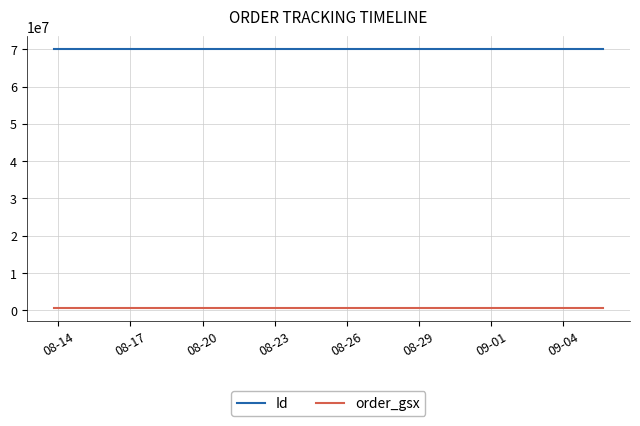

What is the maximum value shown in the chart?

69937864